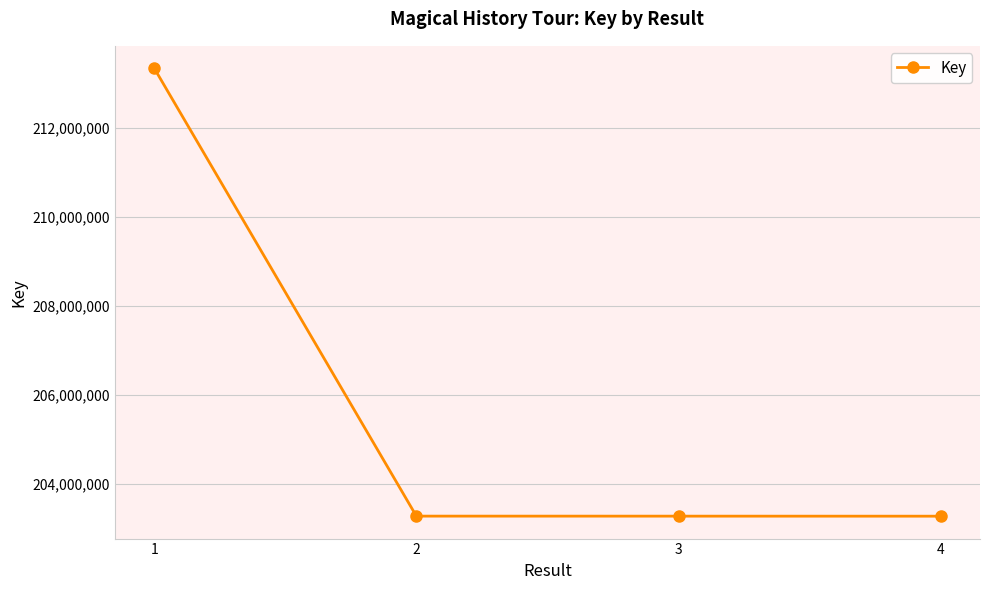

What is the difference between the values at 2 and 3?

685